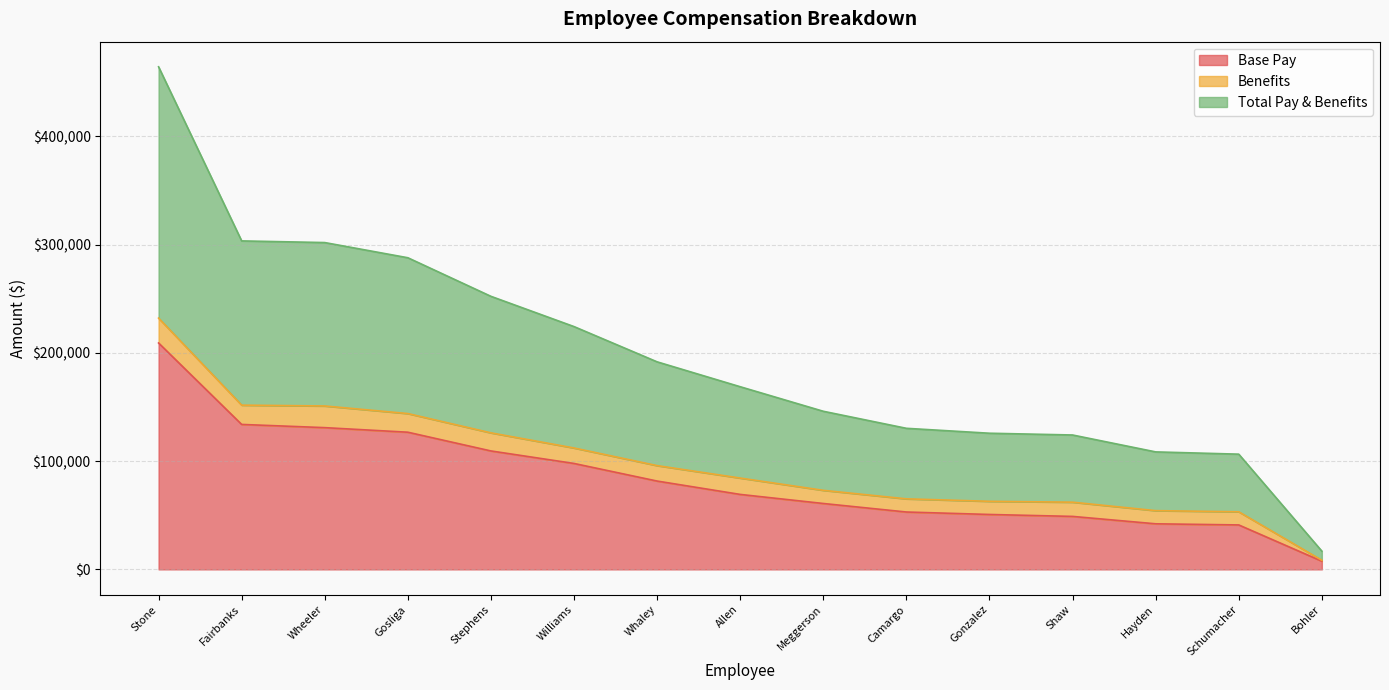

True or false: Total Pay & Benefits and Base Pay cross at least once.

False